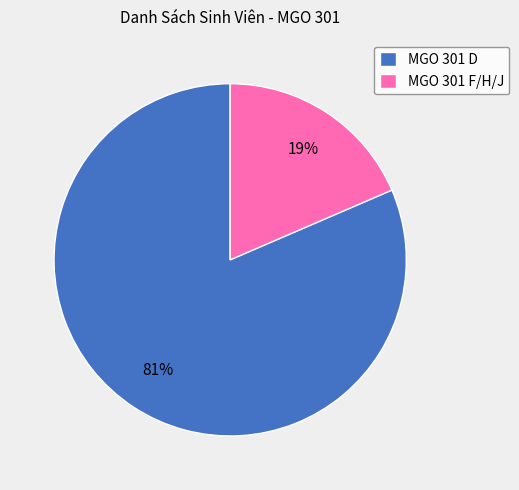

Which has a higher value, MGO 301 D or MGO 301 F/H/J?

MGO 301 D